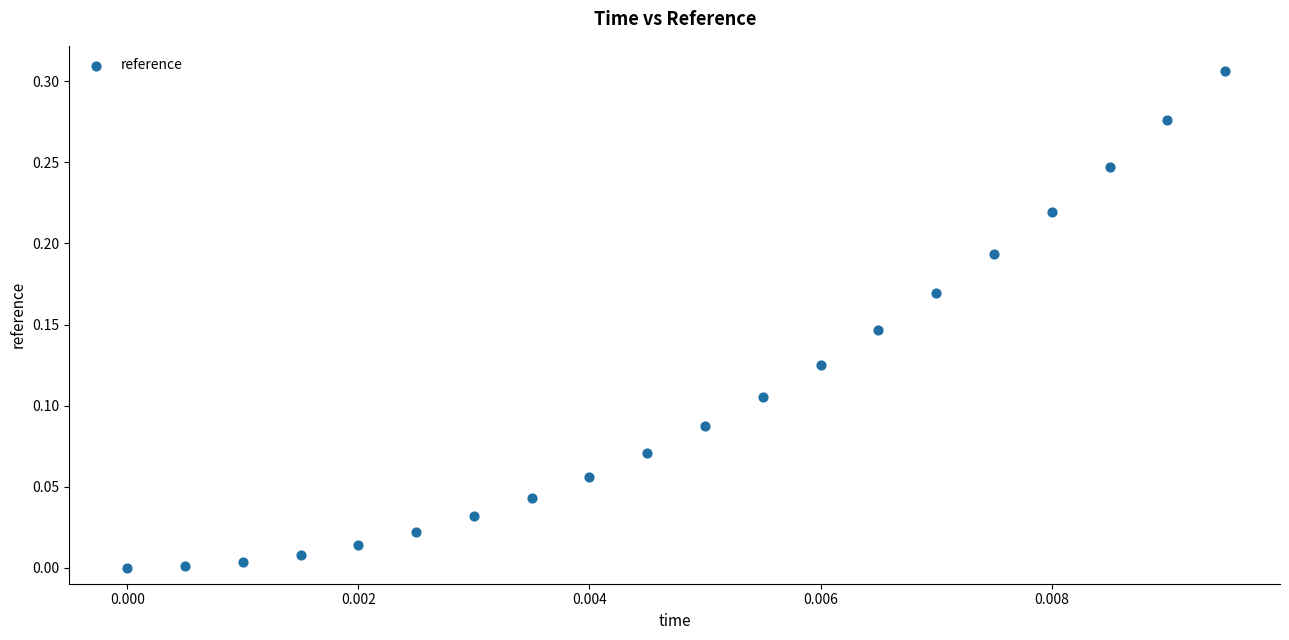

How many points are shown in the scatter plot?

20